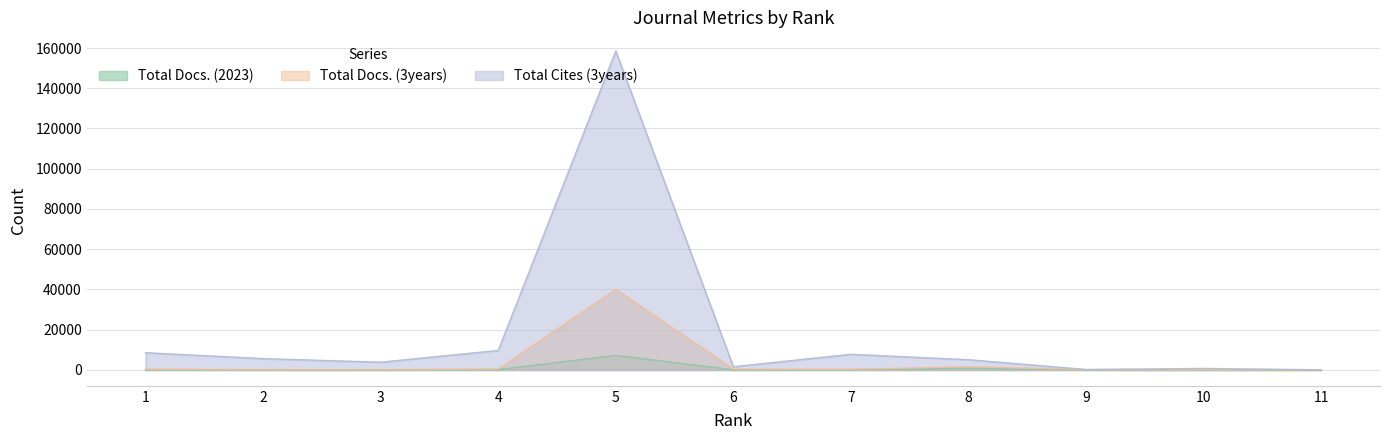

At which label does Total Cites (3years) first exceed 5056?

1